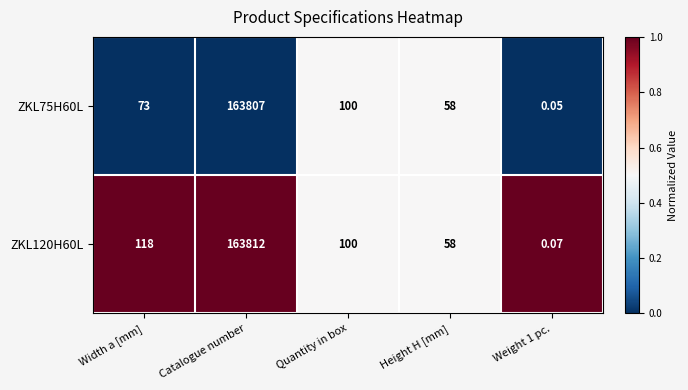

At which category is the sum across all series the highest?

Catalogue number